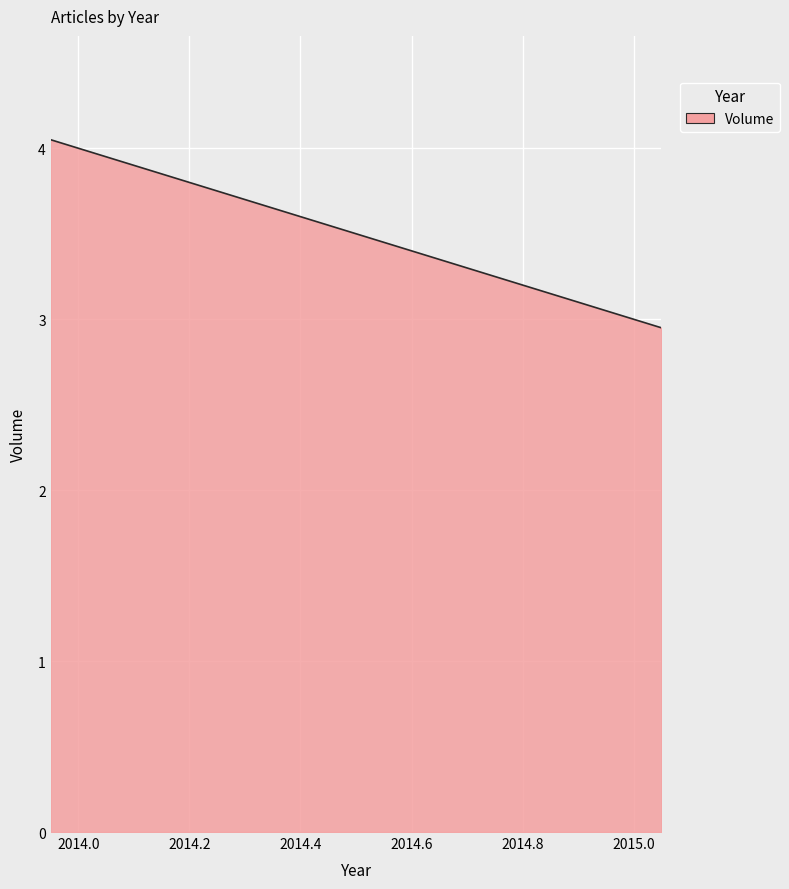

What is the difference between the maximum and minimum values?

1.1